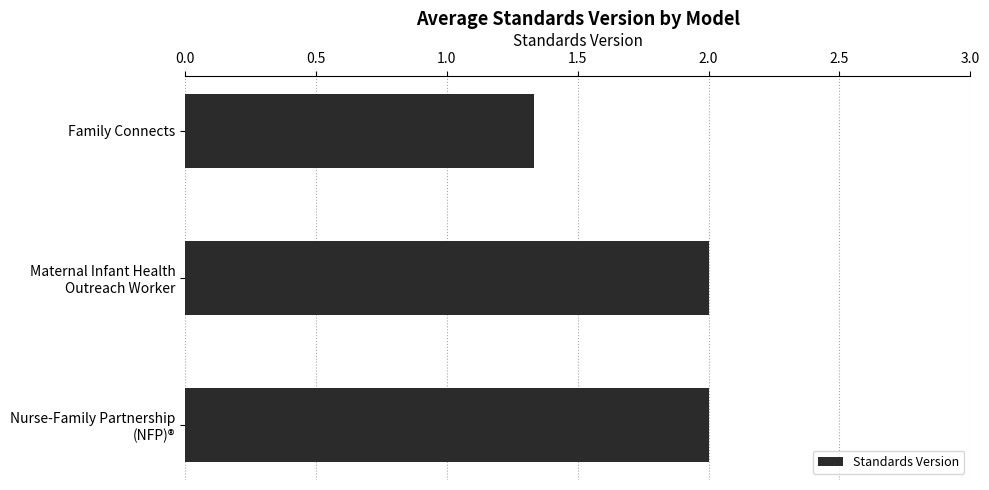

What is the label of the 1st bar from the top?

Family Connects